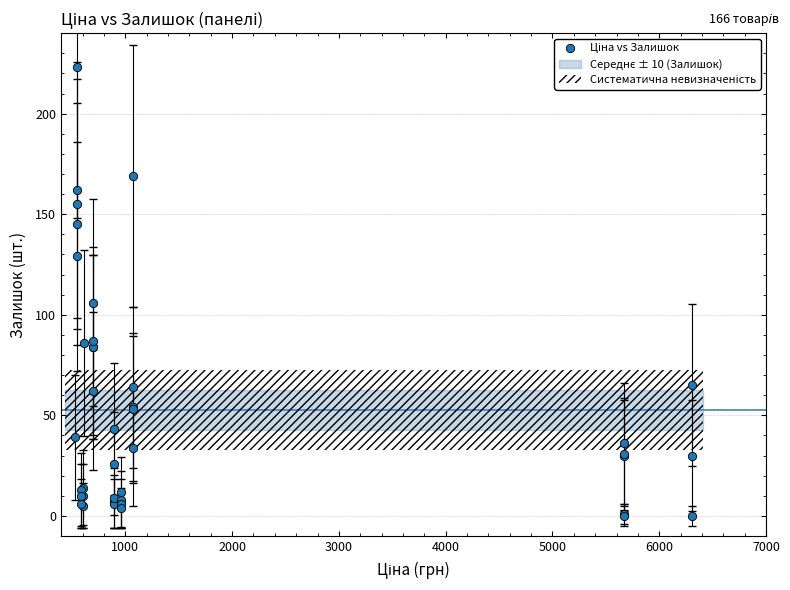

What Y value in the scatter plot is closest to 111?

106